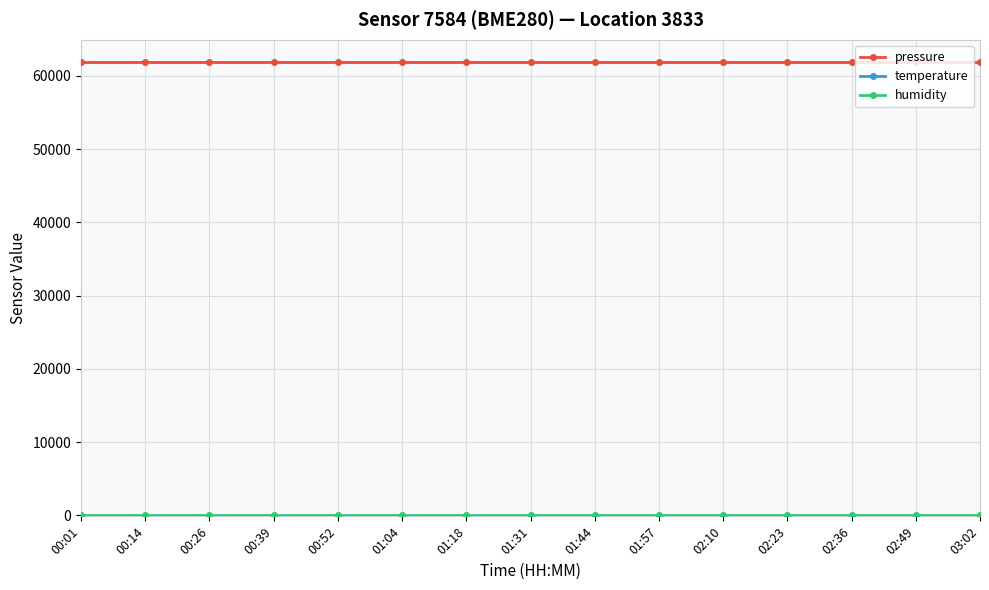

What is the label of the 15th point from the left?

03:02